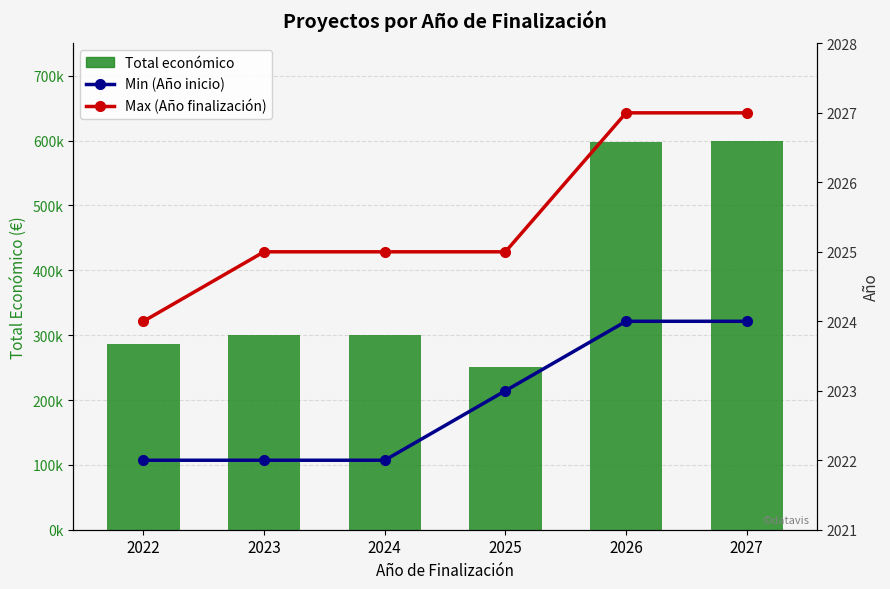

The Max (Año finalización) series shows 2024 at 2022. True or false?

True